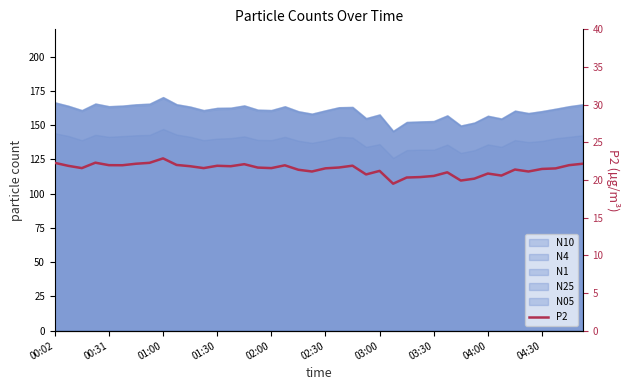

What is the sum of all values?

858.2